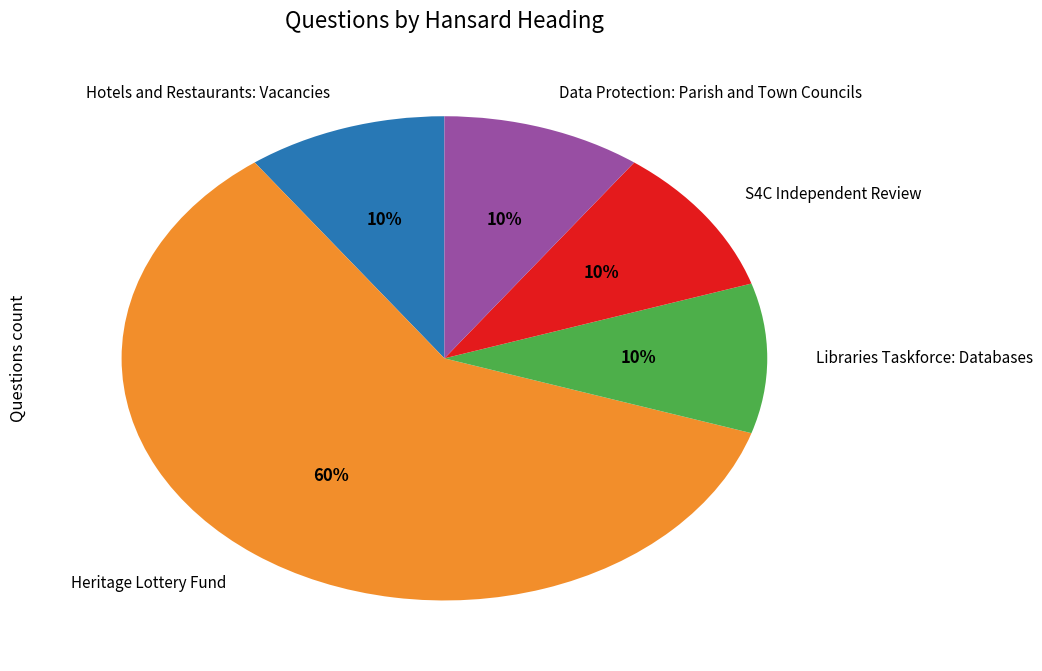

To the nearest percent, what is the difference between the largest and smallest slice percentages?

50%